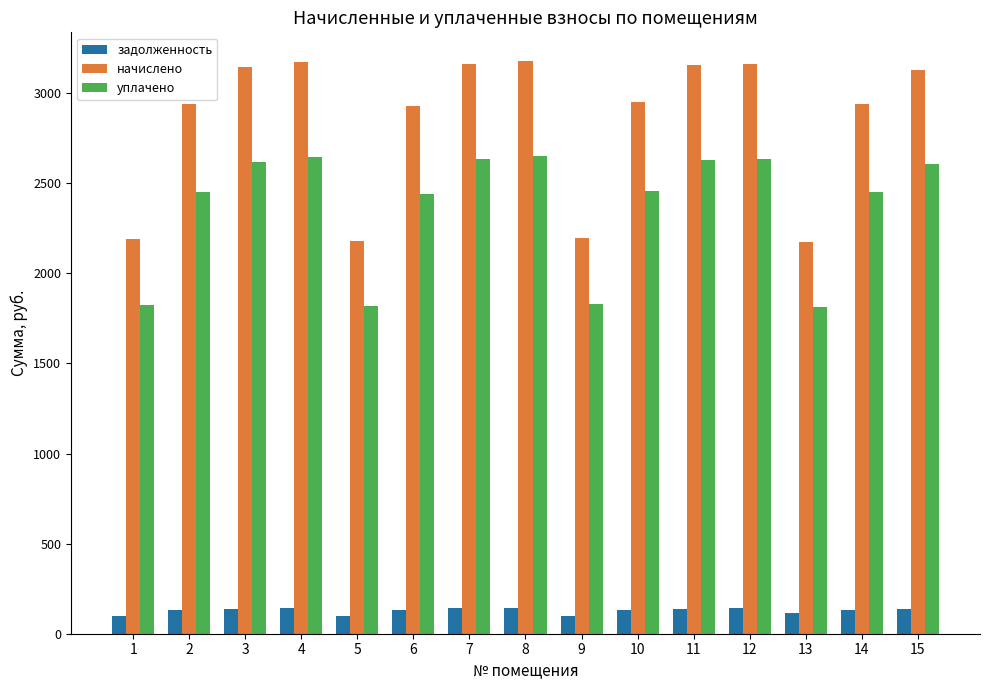

Rank the series by their maximum value, from lowest to highest.

задолженность, уплачено, начислено